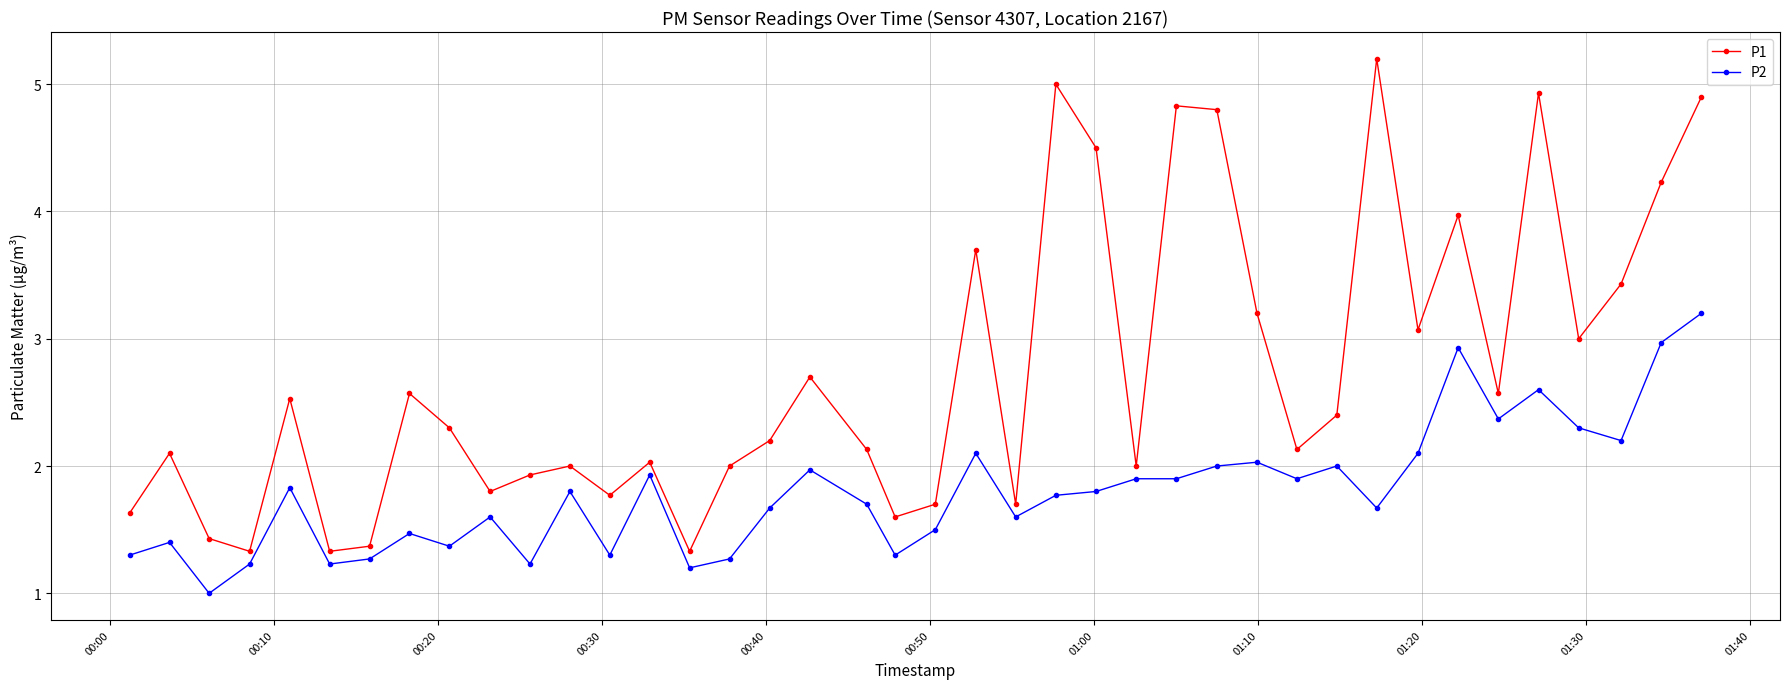

What is the difference between the maximum and minimum values in the P2 series?

2.2